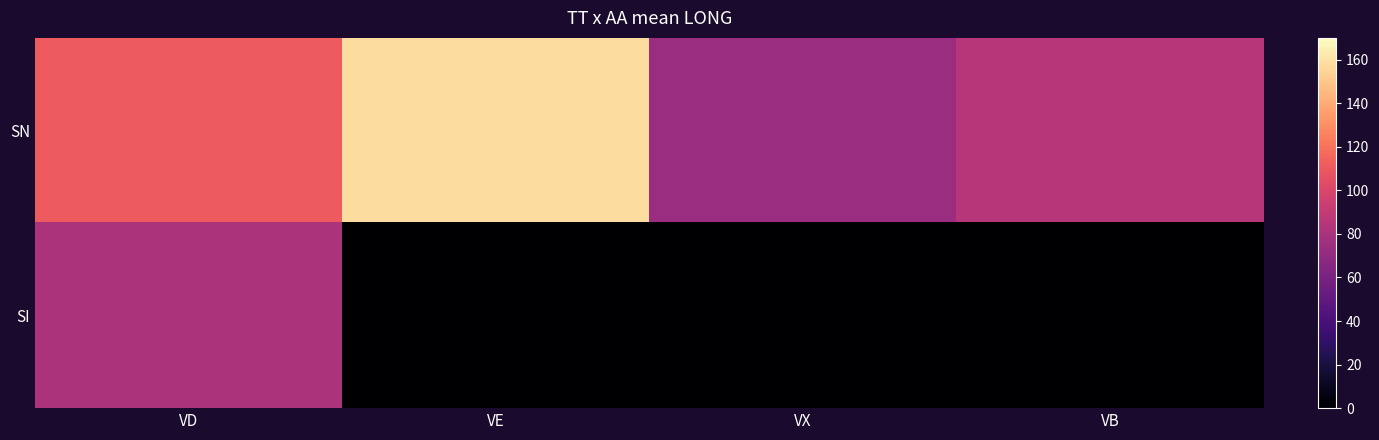

Reading left to right, transcribe all the data shown in this chart.

SN: VD=111.0	VE=158.1	VX=73.9	VB=85.2
SI: VD=80.4	VE=0.0	VX=0.0	VB=0.0